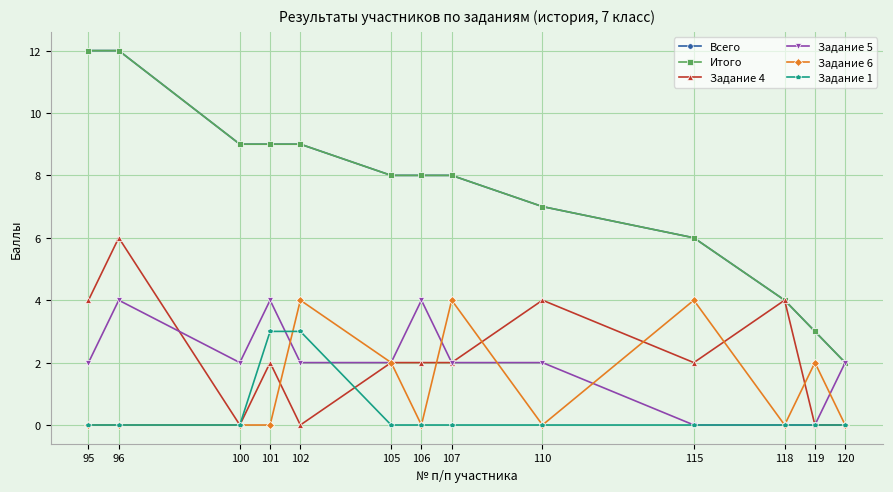

What is the maximum value shown in the chart?

12